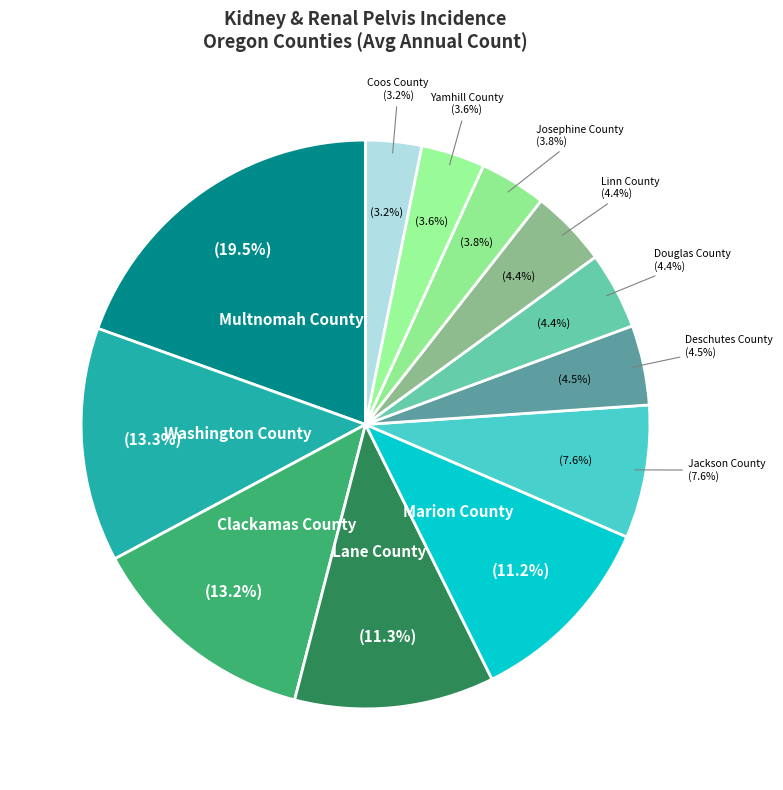

To the nearest percent, what is the average slice percentage?

8%